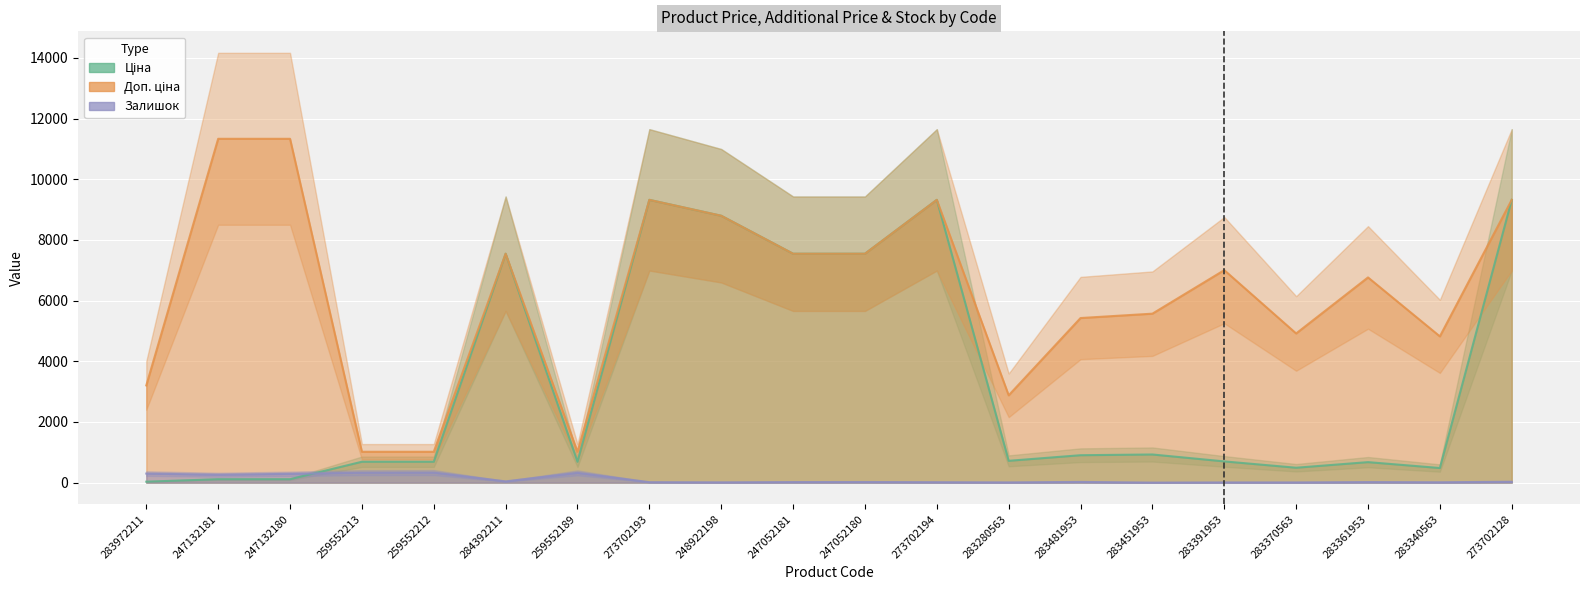

True or false: Доп. ціна and Ціна cross at least once.

False